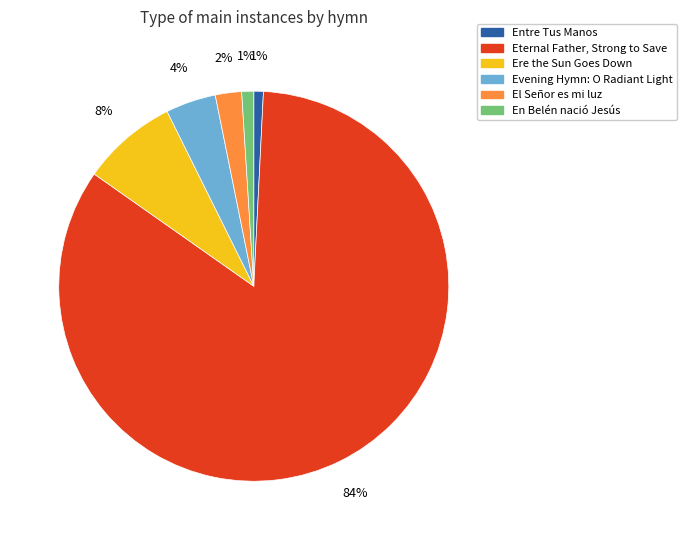

True or false: El Señor es mi luz accounts for 2% of the total.

True